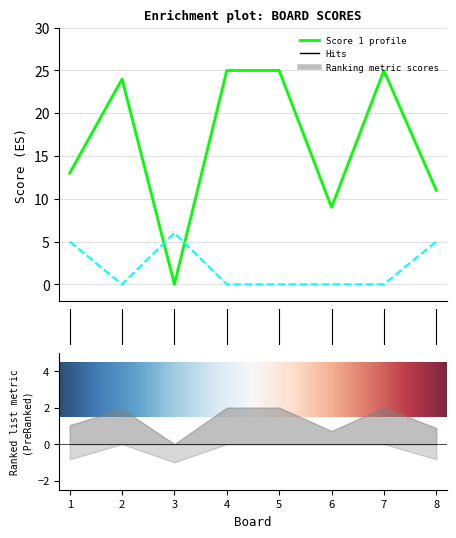

How many interior local peaks does the Score 2 series have?

1